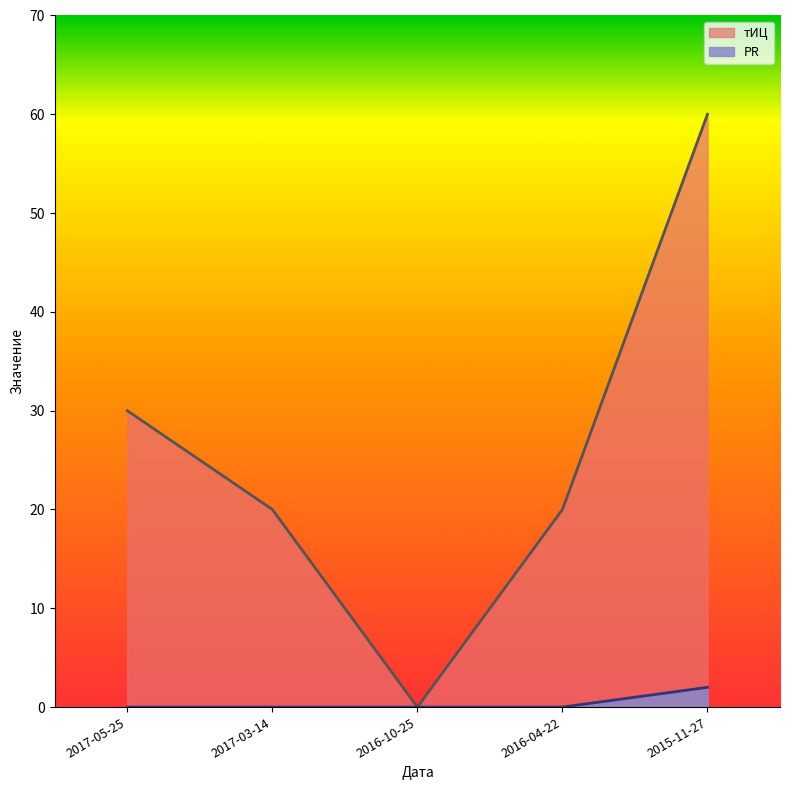

What is the average value of the тИЦ series?

26